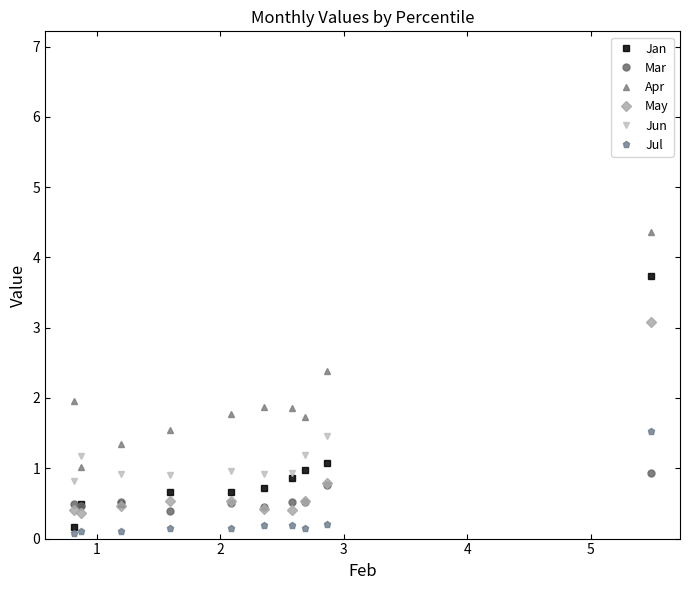

What is the sum of all Jan values?

9.8